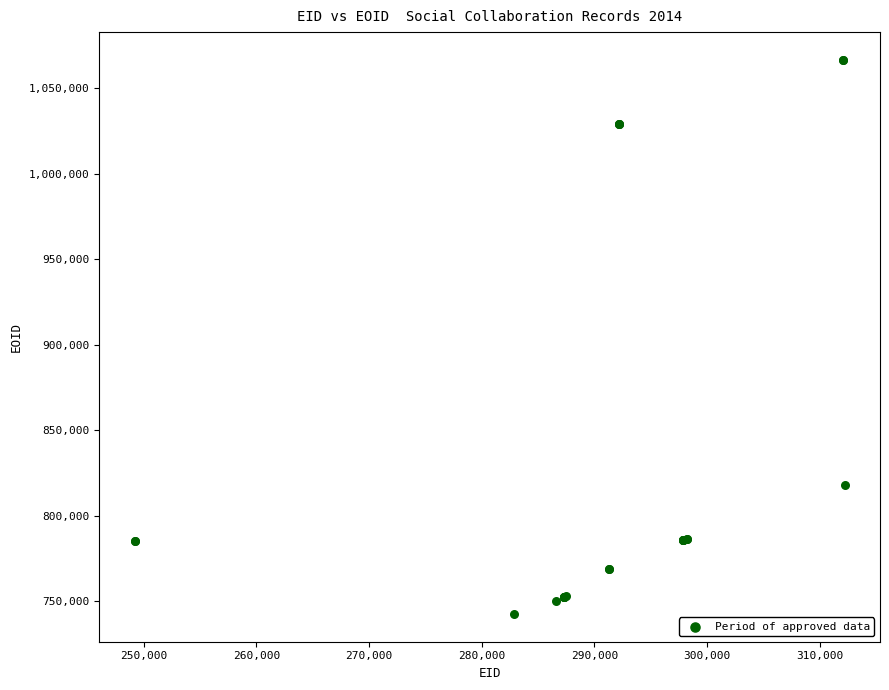

What Y value in the scatter plot is closest to 904666?

818266